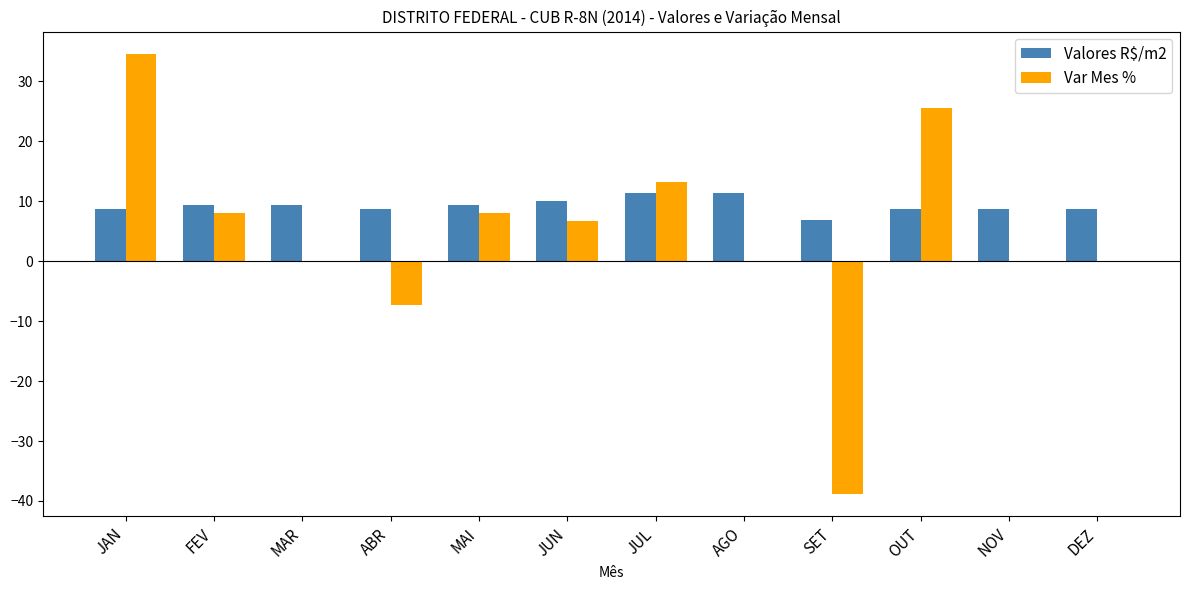

Which label corresponds to the largest value in the chart?

JAN